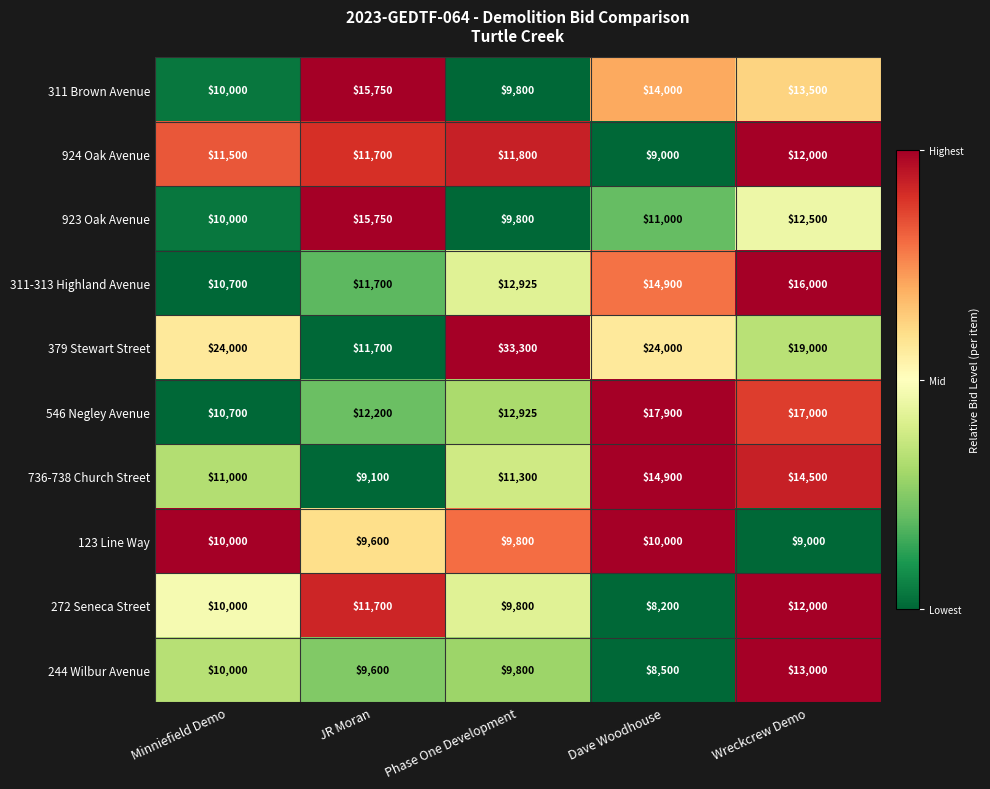

What is the total value across all series at Dave Woodhouse?

132400